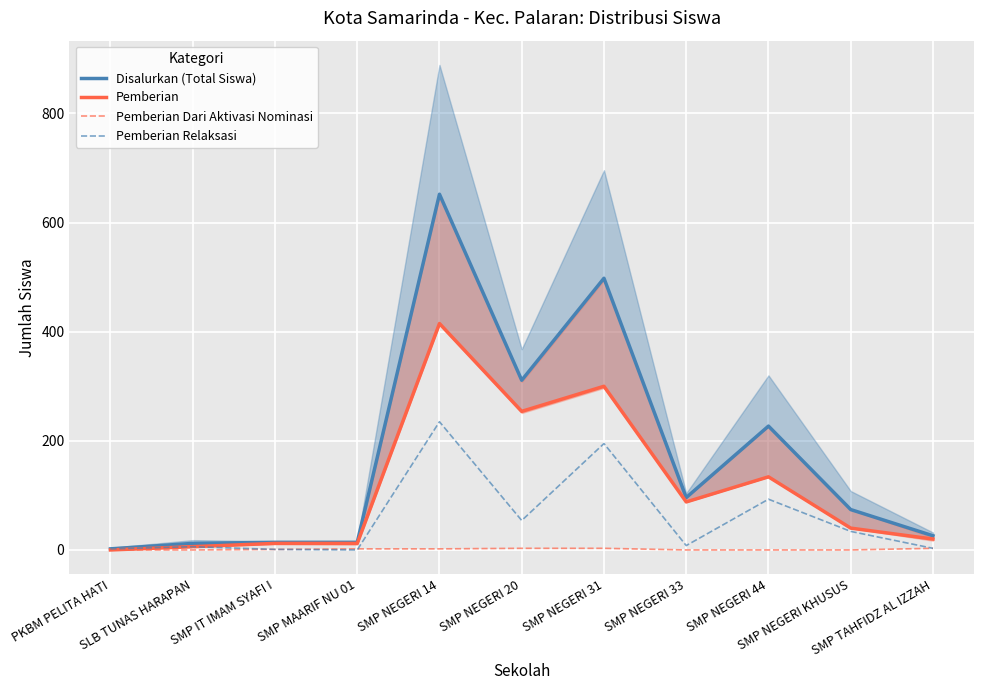

True or false: Pemberian and Disalurkan (Total Siswa) intersect in this chart.

False